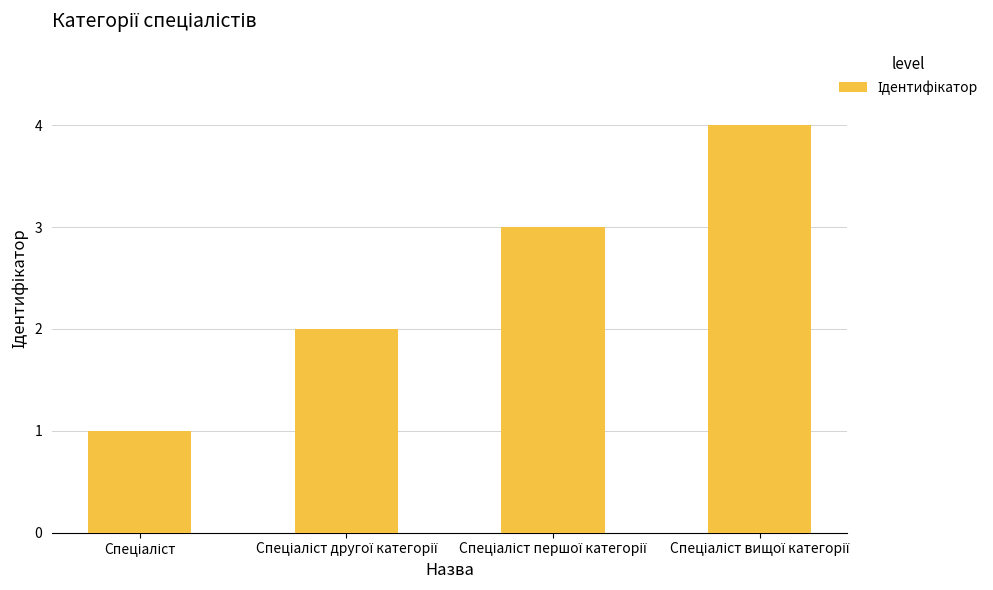

What is the difference between the maximum and minimum values?

3